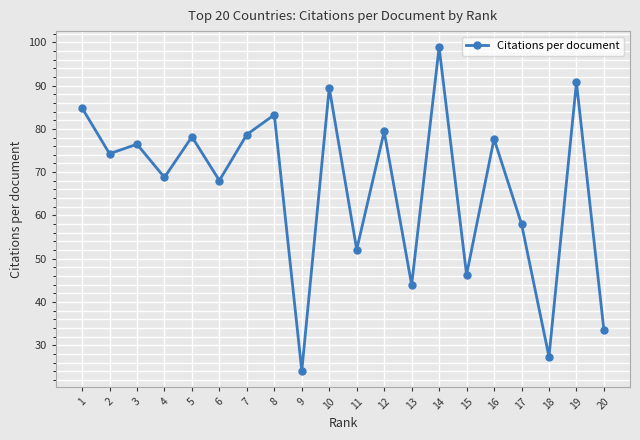

At which category does the chart reach its minimum across all series?

9